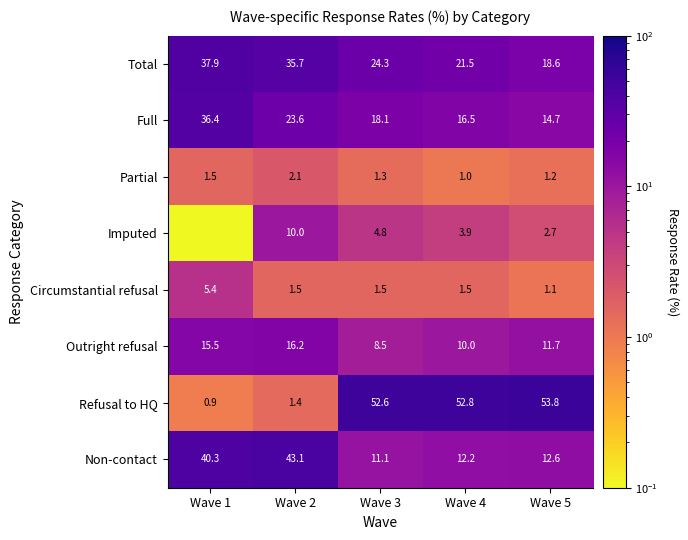

Rank the series by their maximum value, from highest to lowest.

Refusal to HQ, Non-contact, Total, Full, Outright refusal, Imputed, Circumstantial refusal, Partial